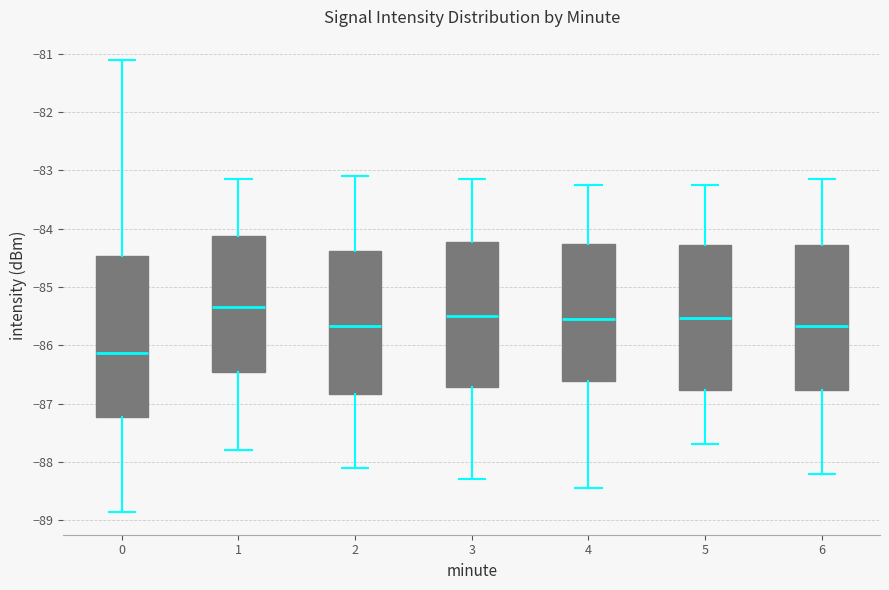

Where does the lower whisker of the box at x = 2 end on the y-axis? The values are not printed on the chart, so give them approximately, as read against the axis.

-88.1